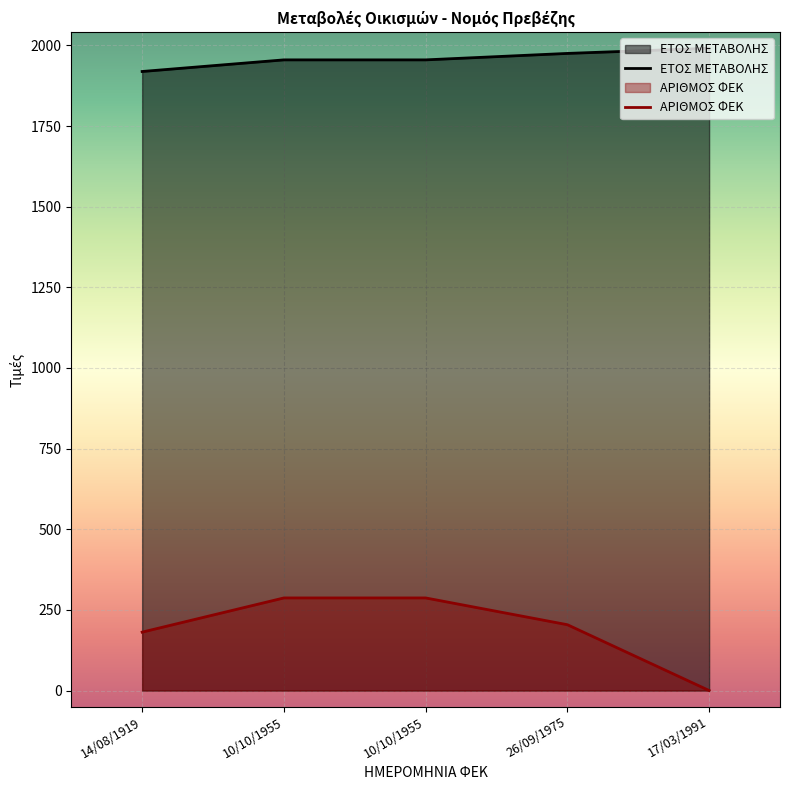

Between 14/08/1919 and 26/09/1975, which is larger?

26/09/1975